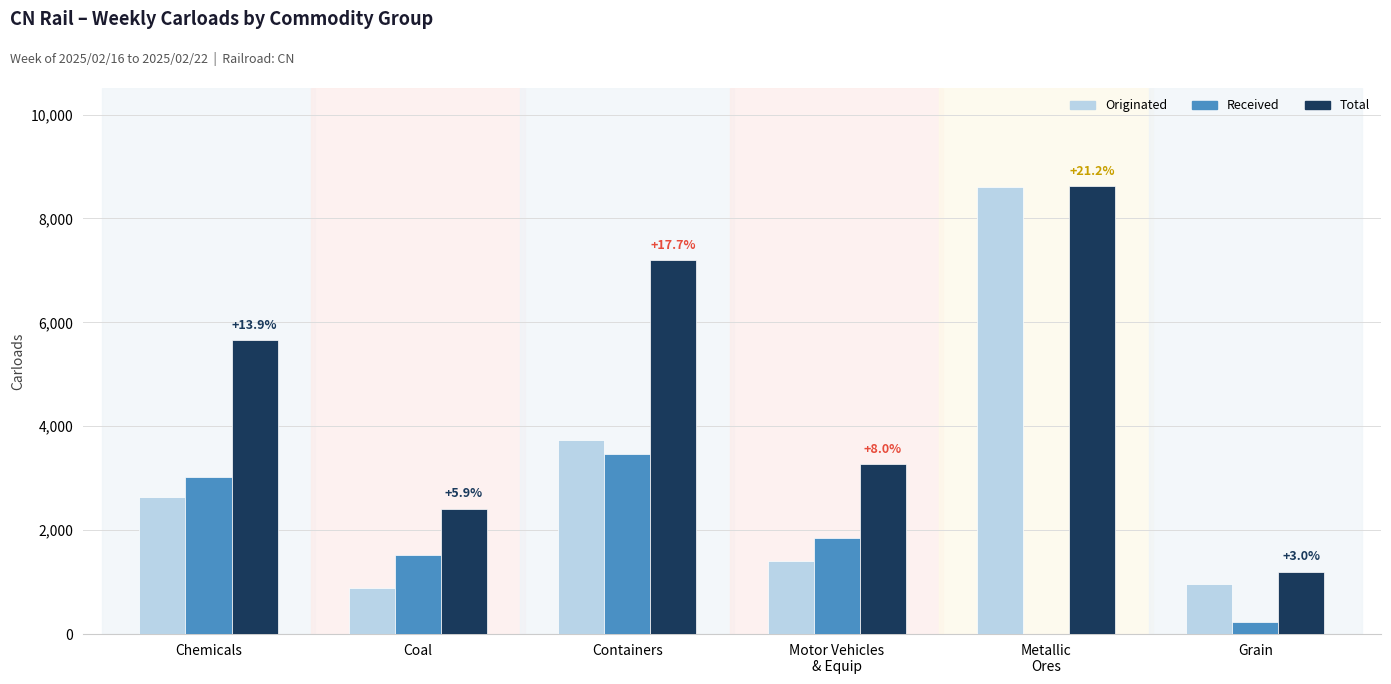

What are all the series names shown in the legend?

Originated, Received, Total